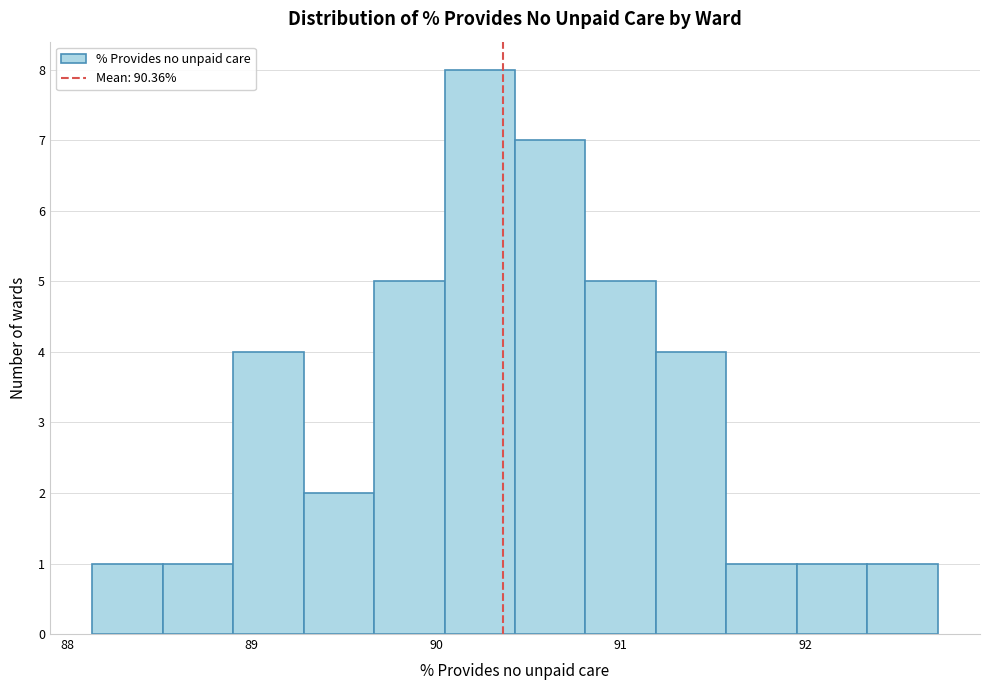

Read against the x-axis, roughly where is the centre of the tallest bar?

90.2